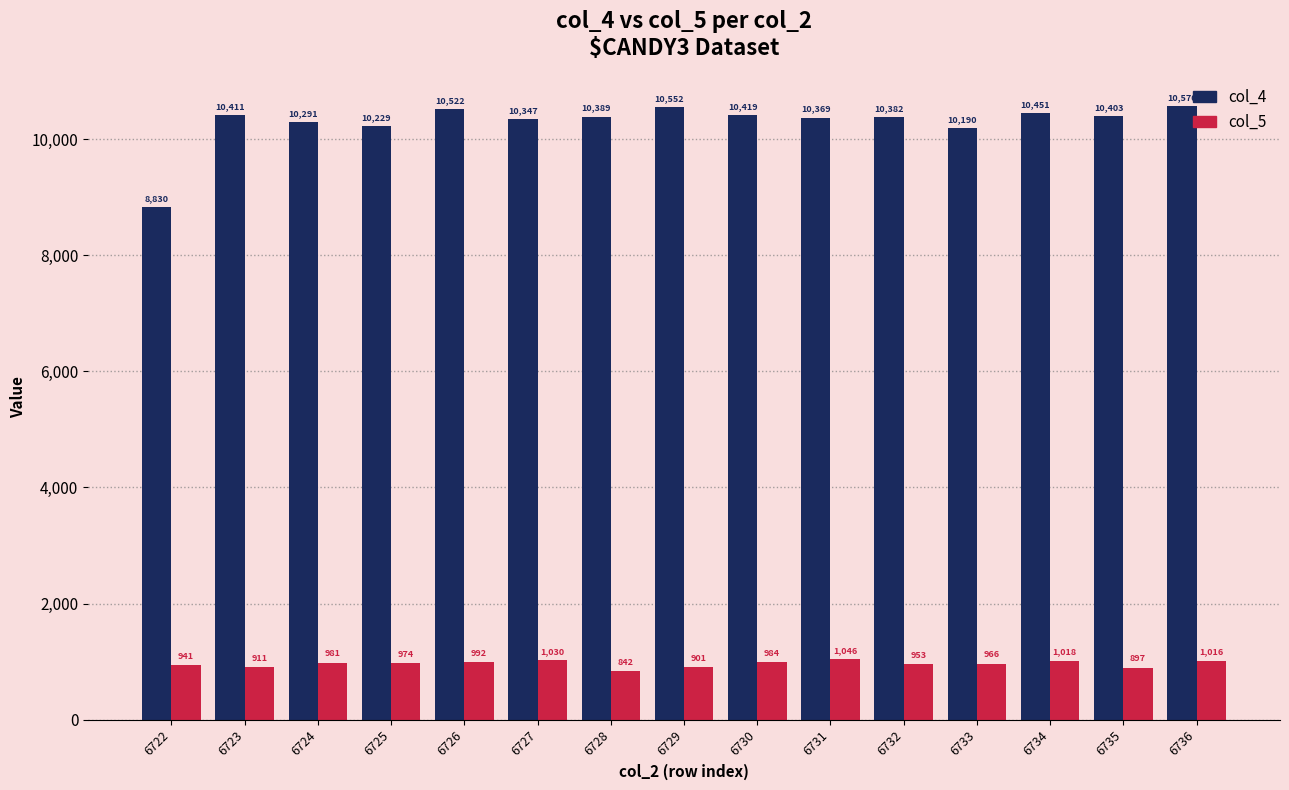

Is it true that col_4 equals 10190 at 6733?

True